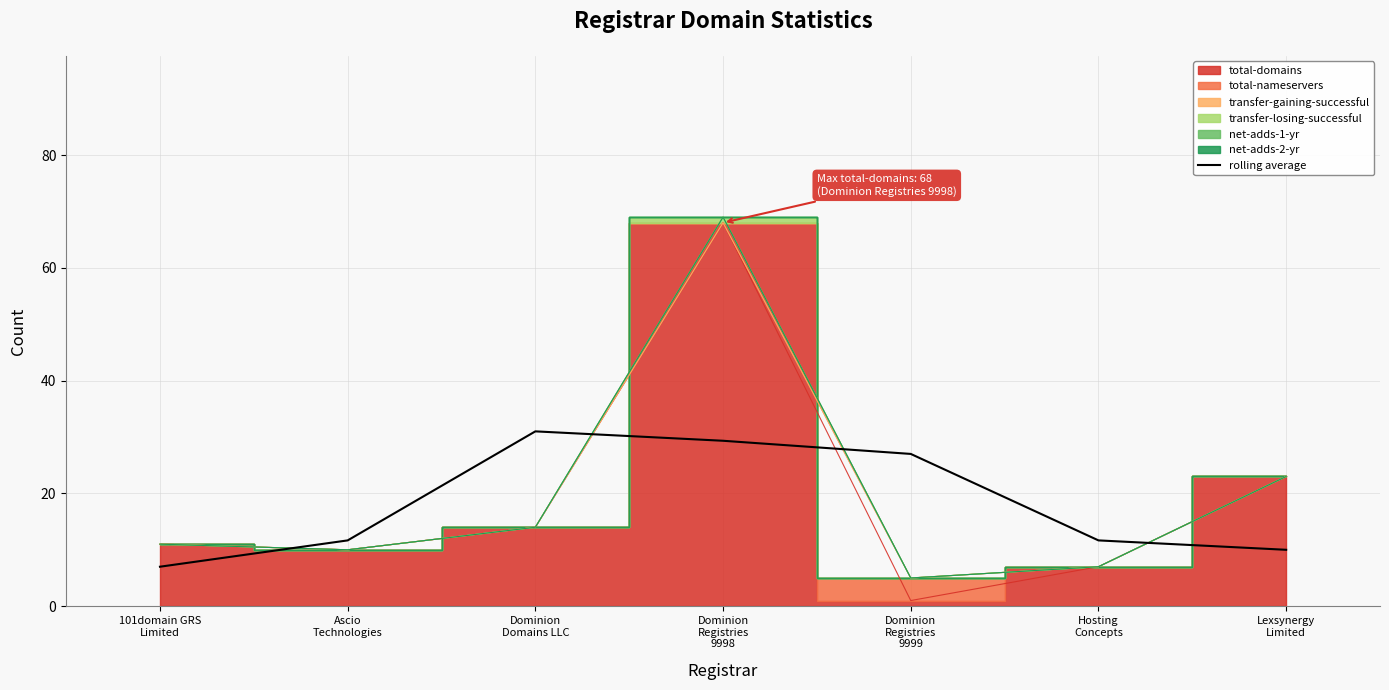

How many data points are above 11?

5